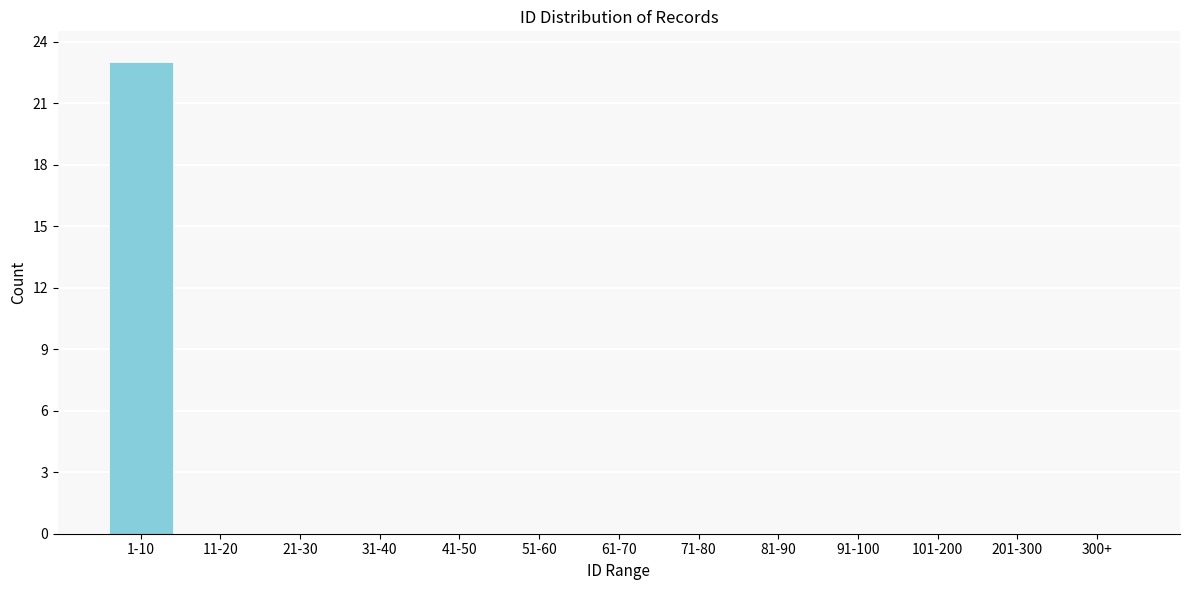

Reading left to right, extract all data points from this chart.

1-10=23	11-20=0	21-30=0	31-40=0	41-50=0	51-60=0	61-70=0	71-80=0	81-90=0	91-100=0	101-200=0	201-300=0	300+=0